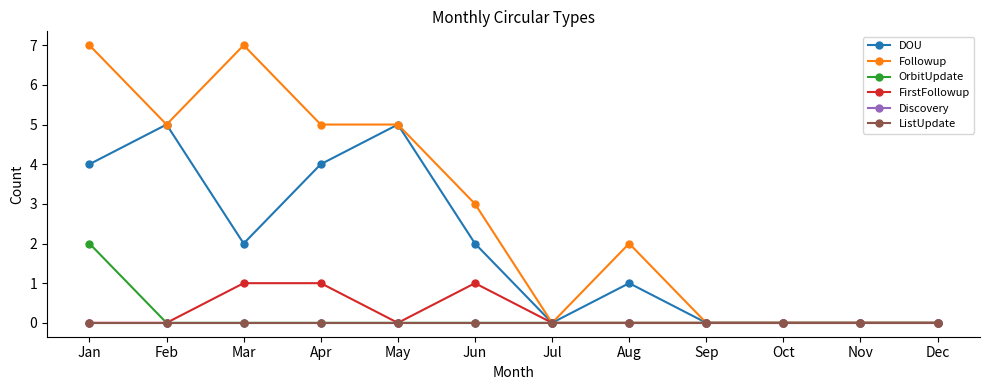

What is the sum of all FirstFollowup values?

3